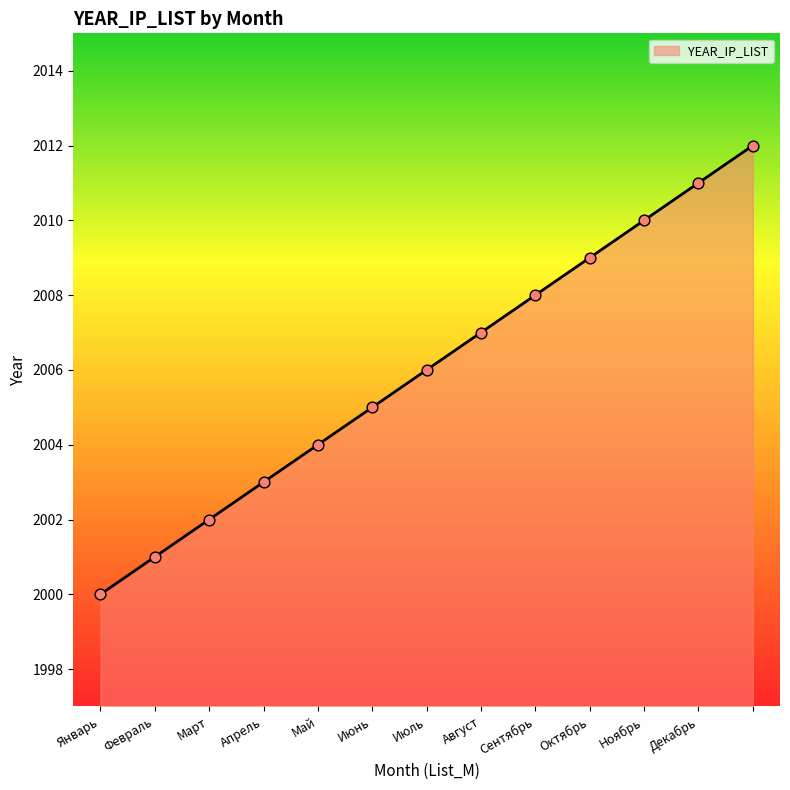

What is the difference between the maximum and minimum values?

12